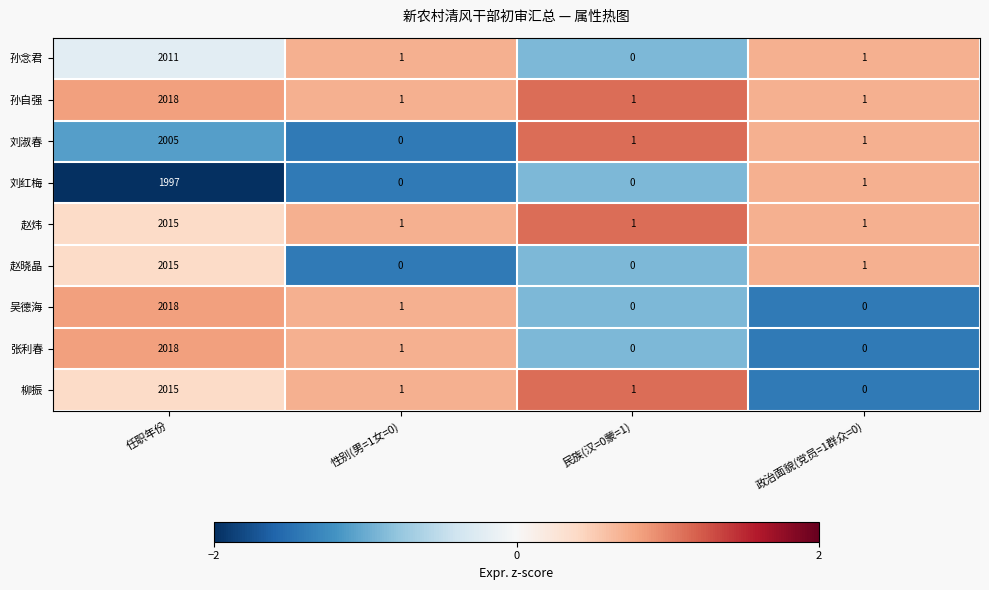

Which series has the largest total across all categories?

孙自强